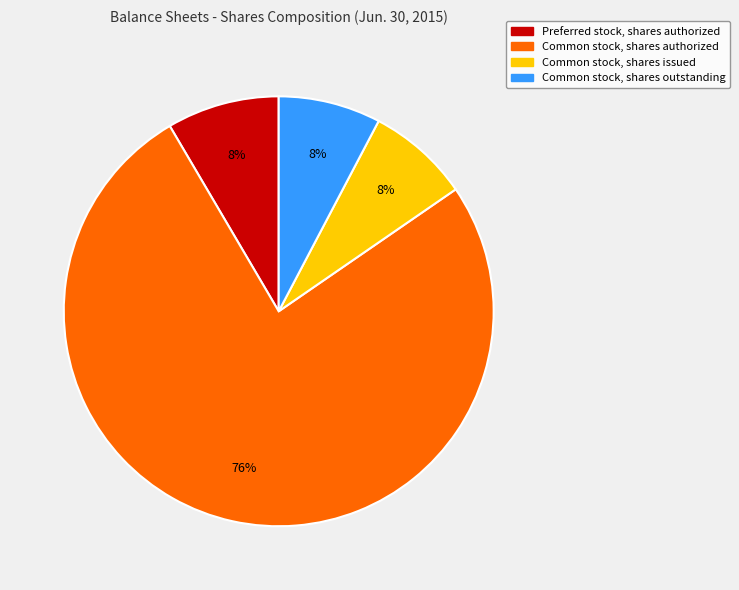

To the nearest percent, what percentage of the pie is Preferred stock, shares authorized?

8%